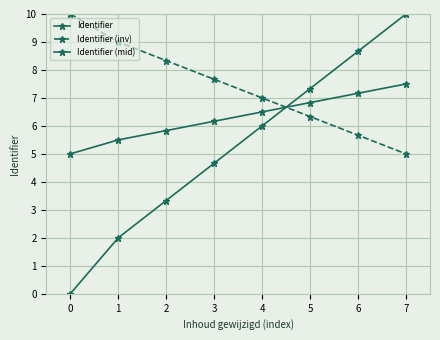

List the labels in order of Identifier value, largest first.

7, 6, 5, 4, 3, 2, 1, 0